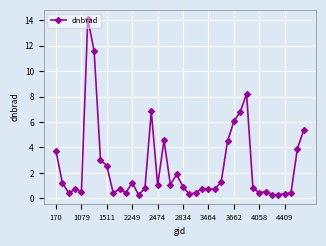

What is the value of the 1st point from the left?

3.7